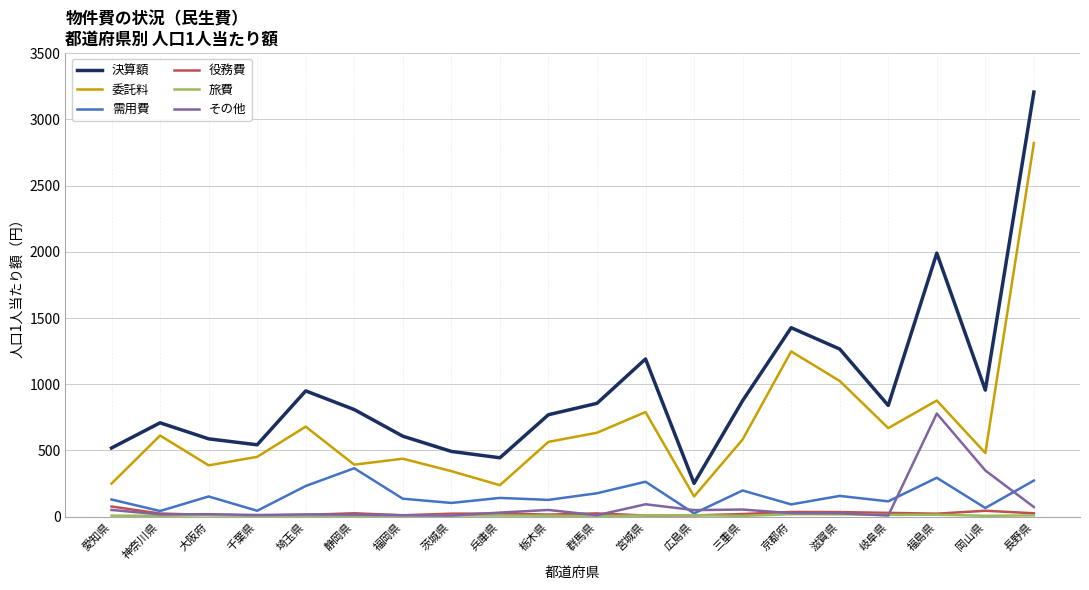

Is it true that 決算額 equals 1672 at 宮城県?

False